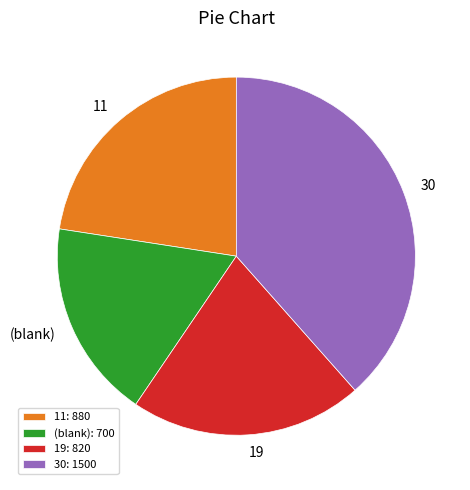

Is it true that 30 is 38% of the pie?

True